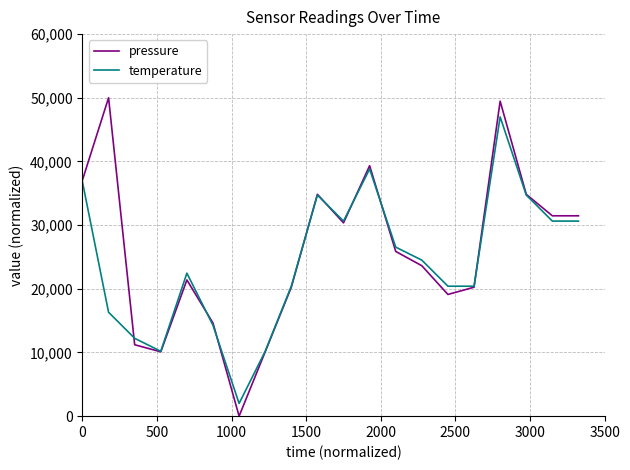

How many lines are shown in the chart?

2